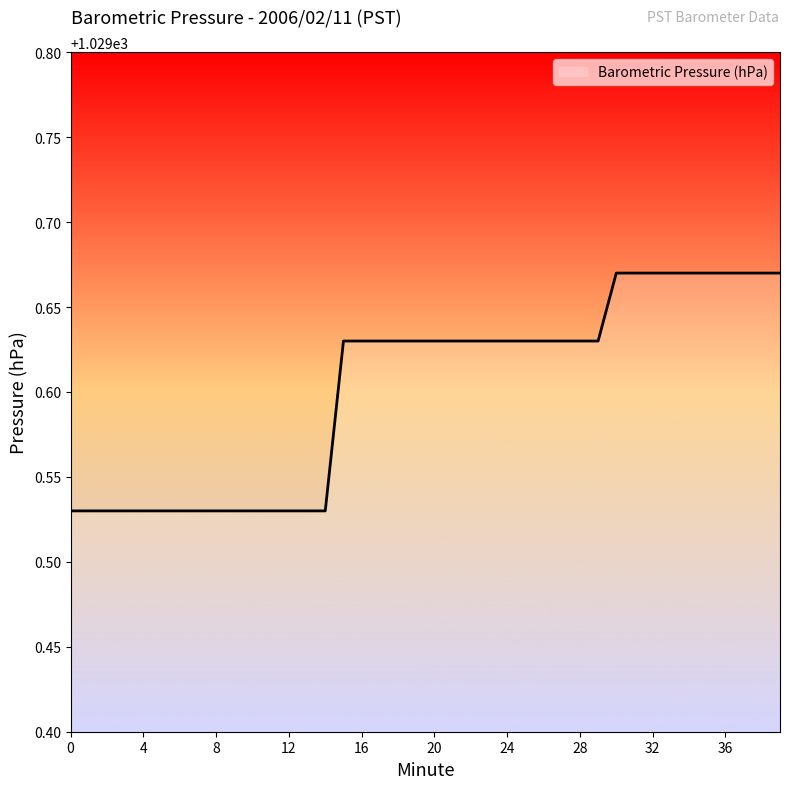

Is this an area chart (filled region under the line)?

Yes